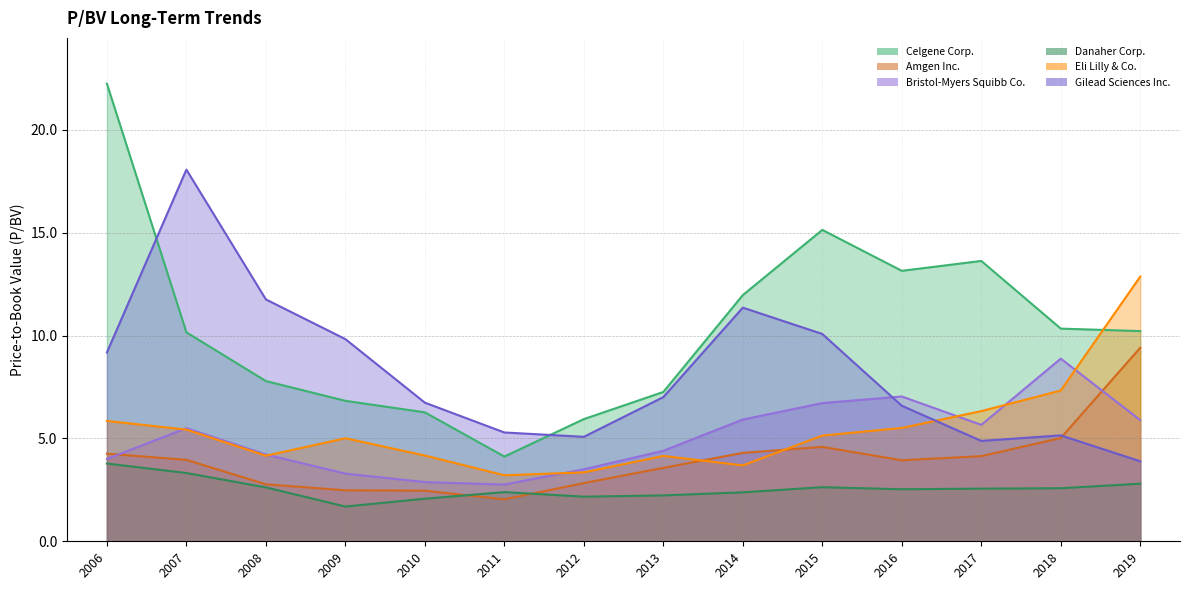

Reading right to left, extract all data points from this chart.

Celgene Corp.: 10.2	10.3	13.6	13.2	15.1	12.0	7.3	5.9	4.1	6.3	6.8	7.8	10.2	22.2
Amgen Inc.: 9.4	5.0	4.1	3.9	4.6	4.3	3.6	2.8	2.0	2.5	2.5	2.8	4.0	4.3
Bristol-Myers Squibb Co.: 5.9	8.9	5.7	7.0	6.7	5.9	4.4	3.5	2.8	2.9	3.3	4.2	5.5	4.0
Danaher Corp.: 2.8	2.6	2.6	2.5	2.6	2.4	2.2	2.2	2.4	2.1	1.7	2.6	3.3	3.8
Eli Lilly & Co.: 12.9	7.3	6.3	5.5	5.1	3.7	4.2	3.4	3.2	4.2	5.0	4.2	5.4	5.8
Gilead Sciences Inc.: 3.9	5.2	4.9	6.6	10.1	11.4	7.0	5.1	5.3	6.7	9.8	11.8	18.1	9.2